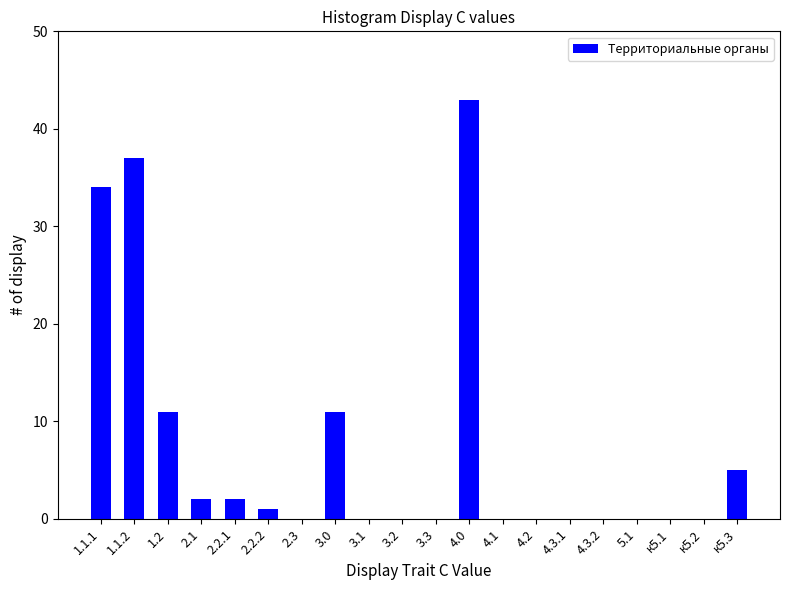

At which category does the chart reach its peak across all series?

4.0